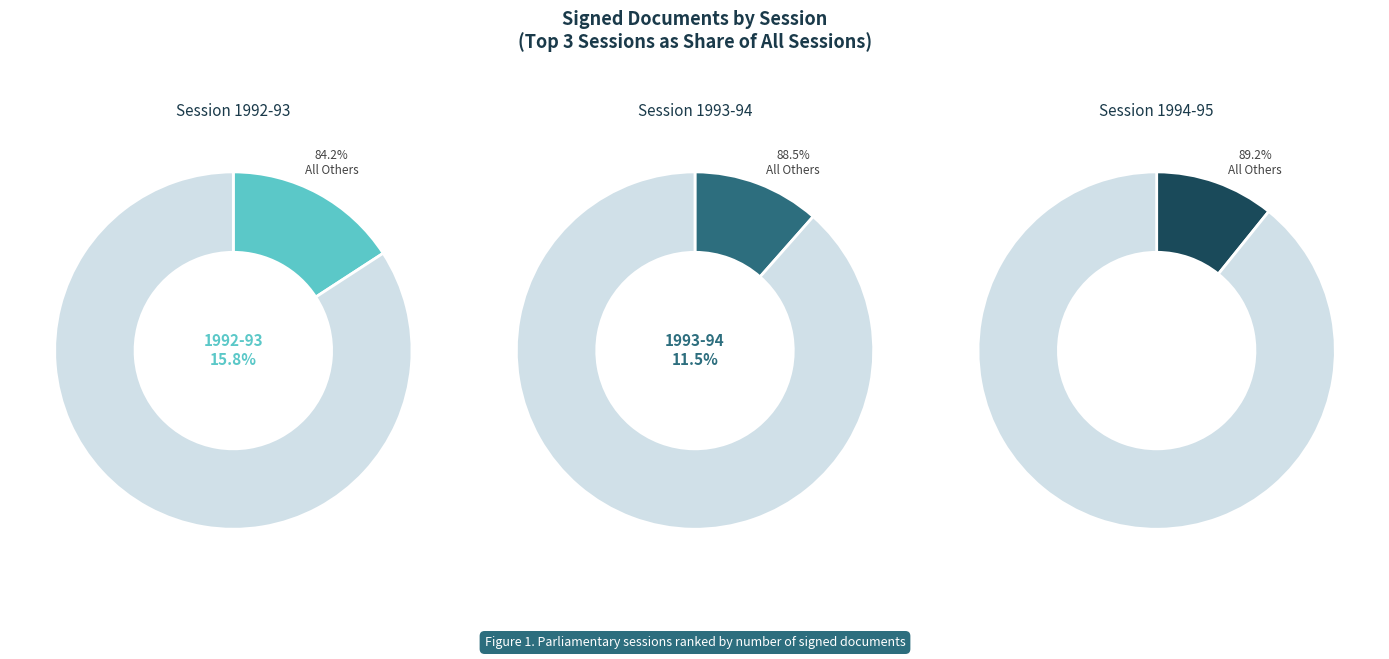

What percentage is the 1992-93 slice, to the nearest percent?

16%